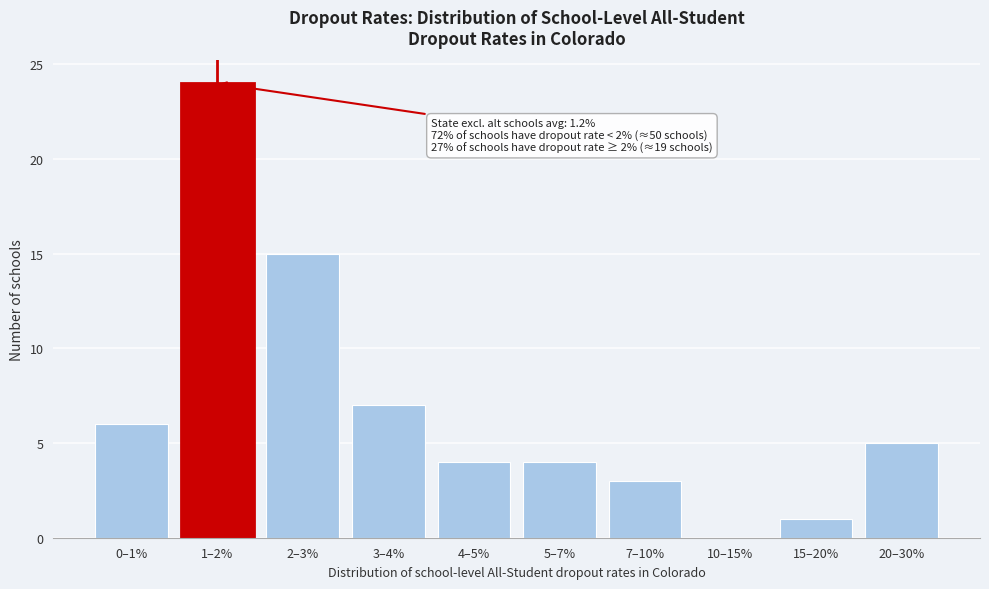

Reading left to right, list all the values displayed in this chart.

0–1%=6	1–2%=24	2–3%=15	3–4%=7	4–5%=4	5–7%=4	7–10%=3	10–15%=0	15–20%=1	20–30%=5